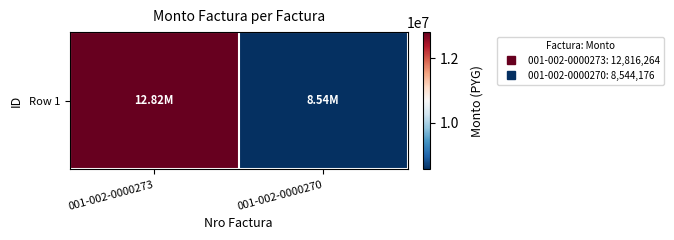

Is it true that the value at 001-002-0000273 is 18440474?

False